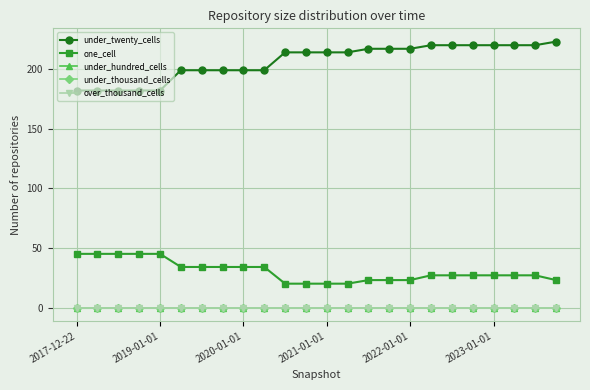

What is the maximum value shown in the chart?

223